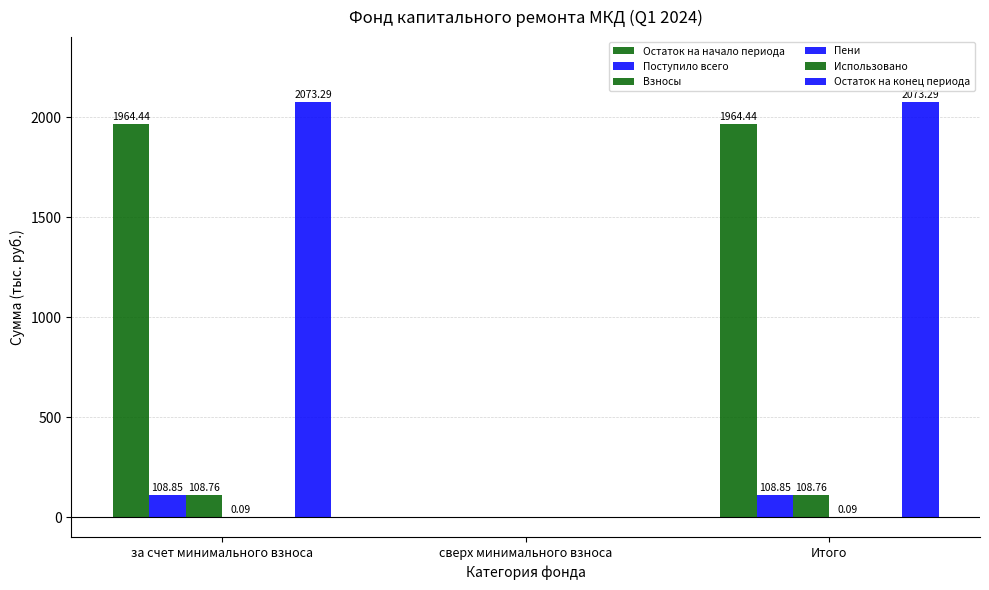

Which series has the widest spread of values?

Остаток на конец периода